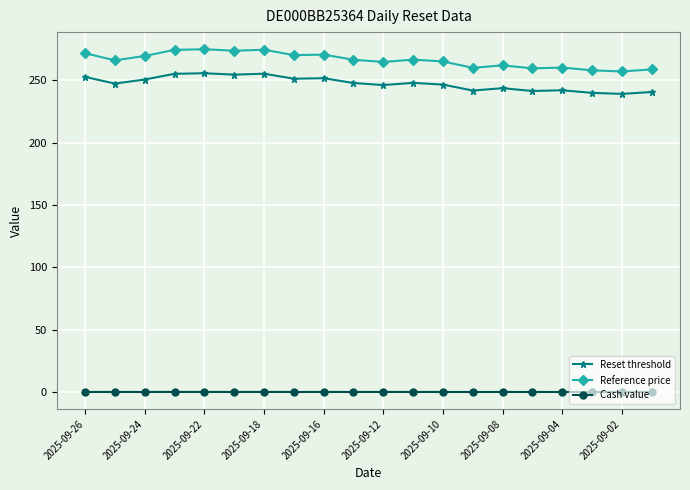

Rank the series by their maximum value, from lowest to highest.

Cash value, Reset threshold, Reference price